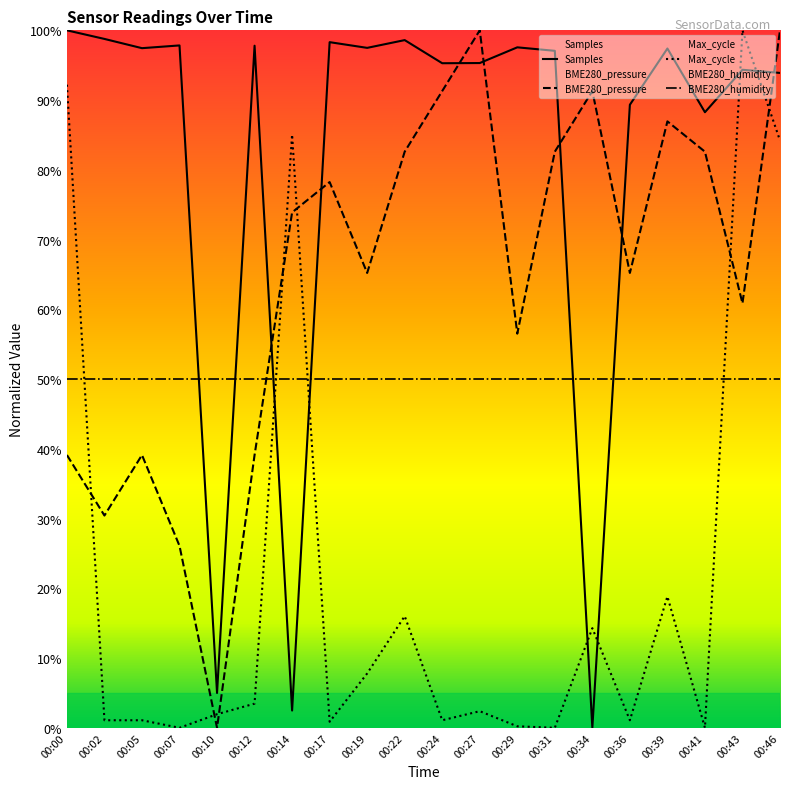

After their last crossing, which series has the higher values: BME280_pressure or Max_cycle?

BME280_pressure